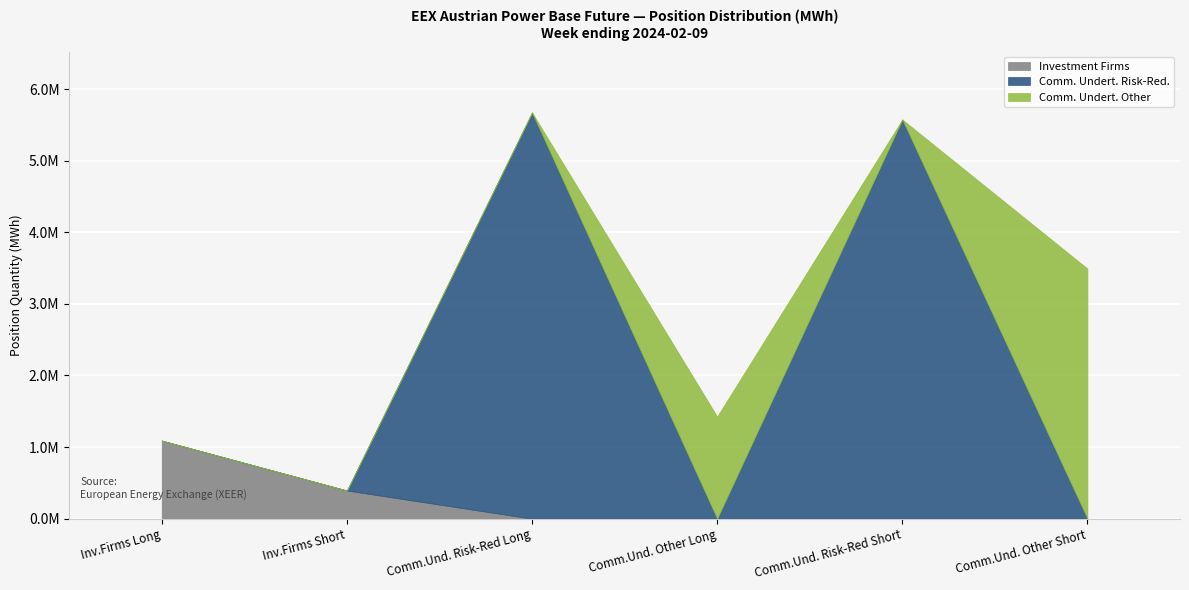

The value of Investment Firms Long at Risk reducing (Short) is 635870. True or false?

False